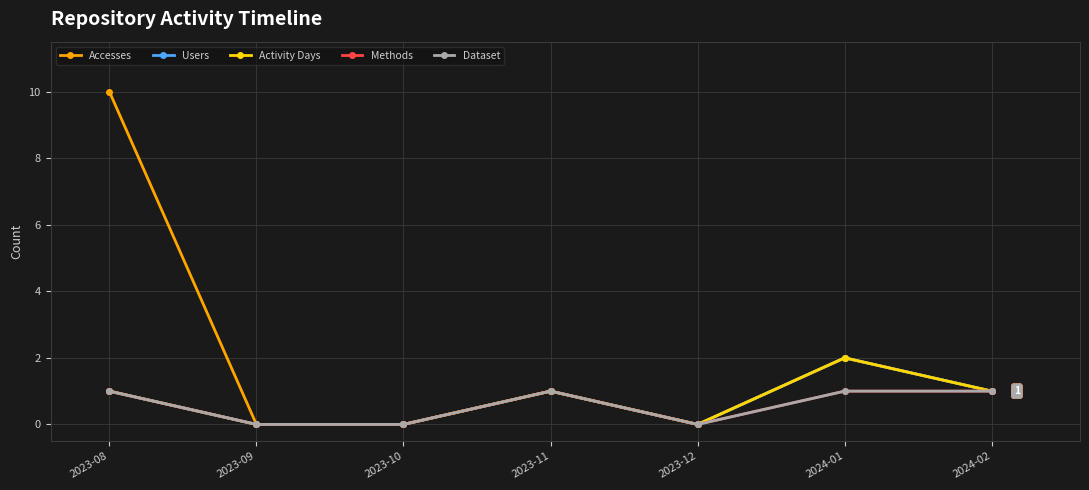

Is this an area chart (filled region under the line)?

No